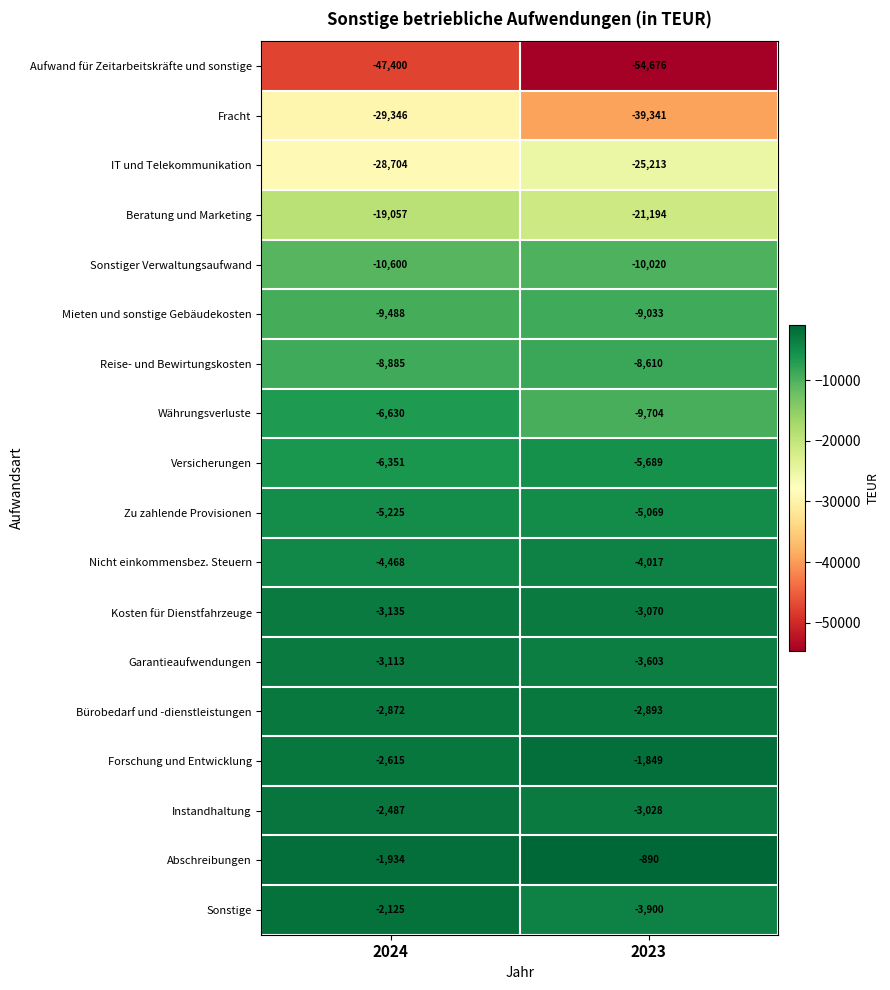

How many categories are shown in the chart?

2